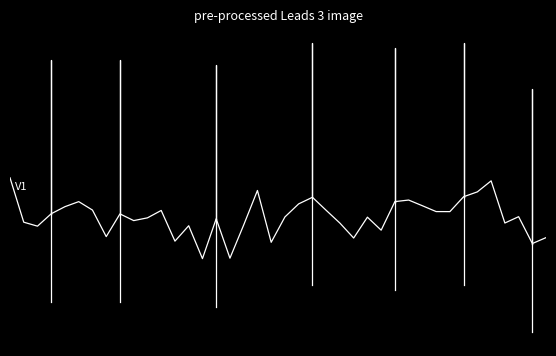

At which category does the data reach its first local valley?

10